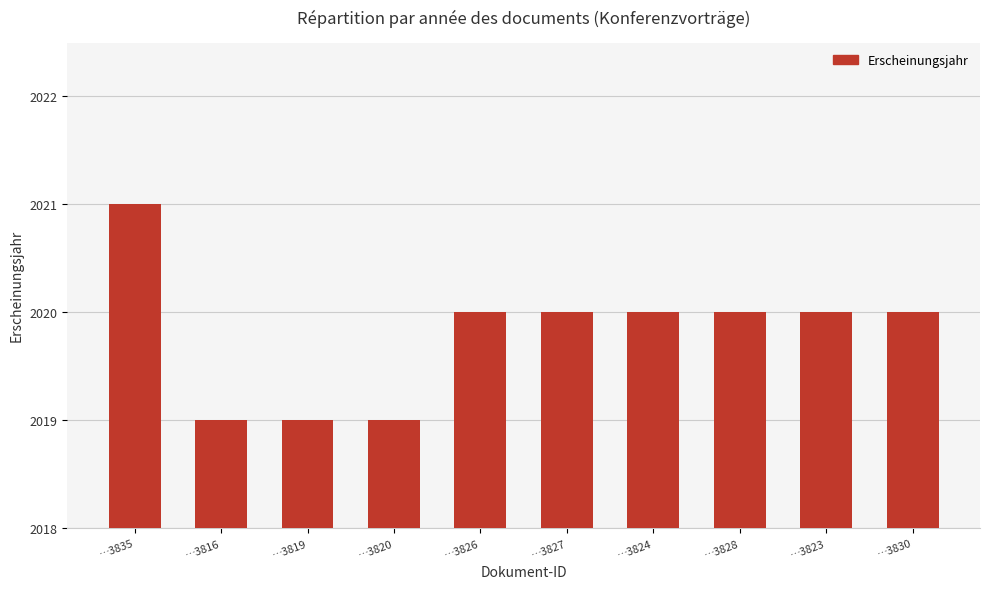

Approximately how many times larger is the value at …3830 compared to …3824?

1.0